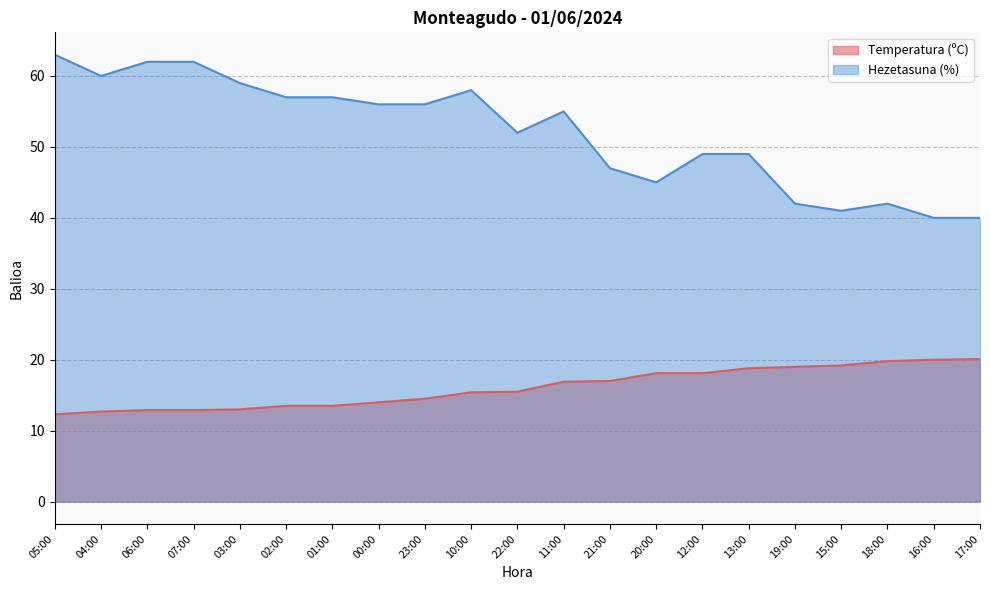

Does the chart display data point markers on the line(s)?

No